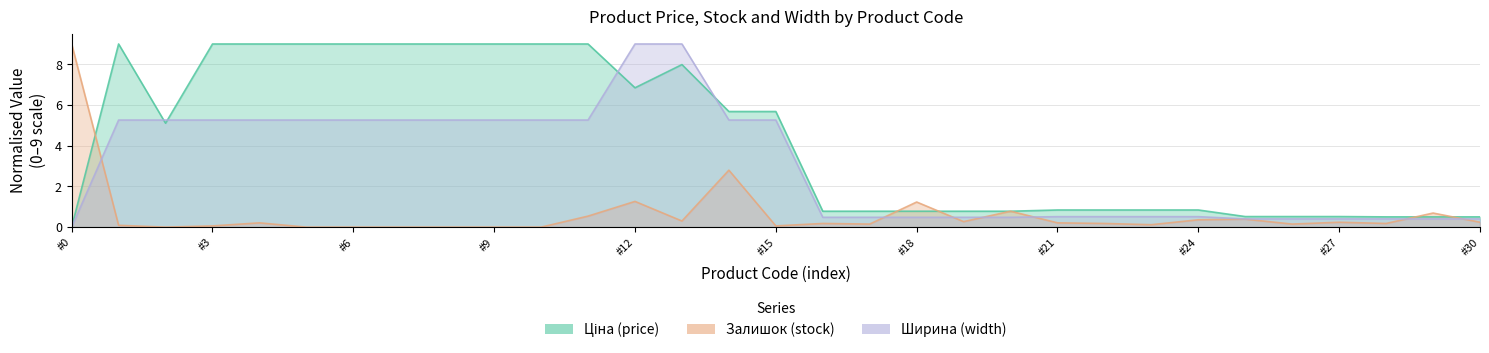

At which category does the chart reach its peak across all series?

Залишок